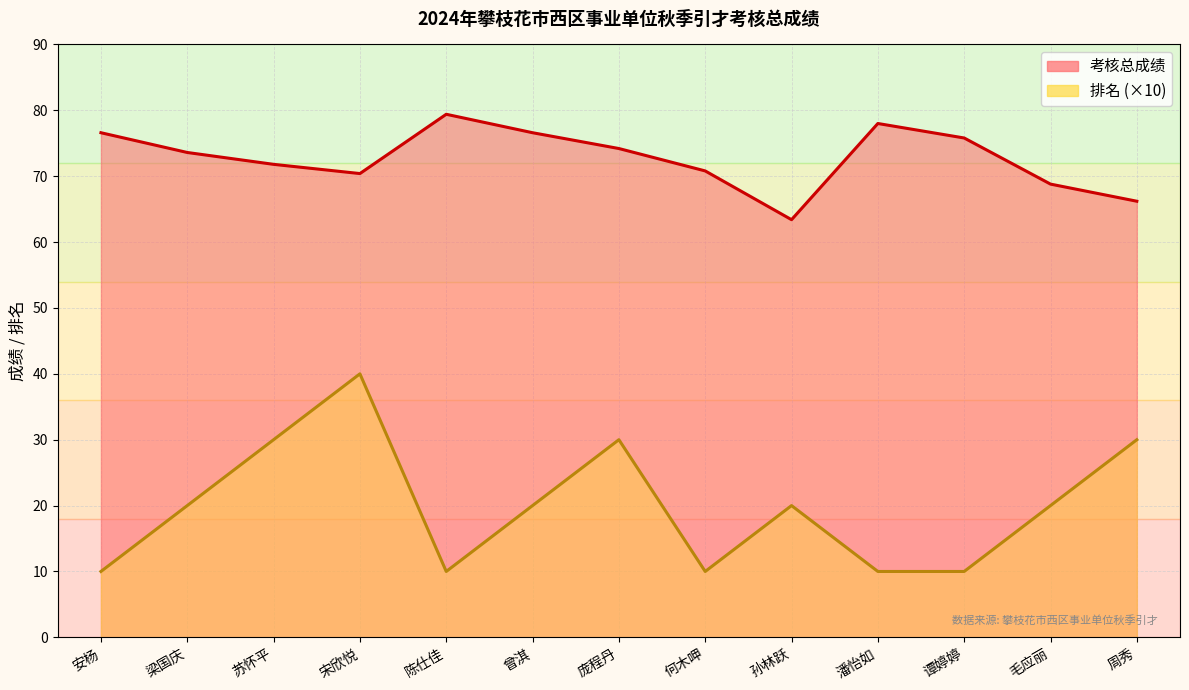

What is the average value of the 考核总成绩 series?

72.7